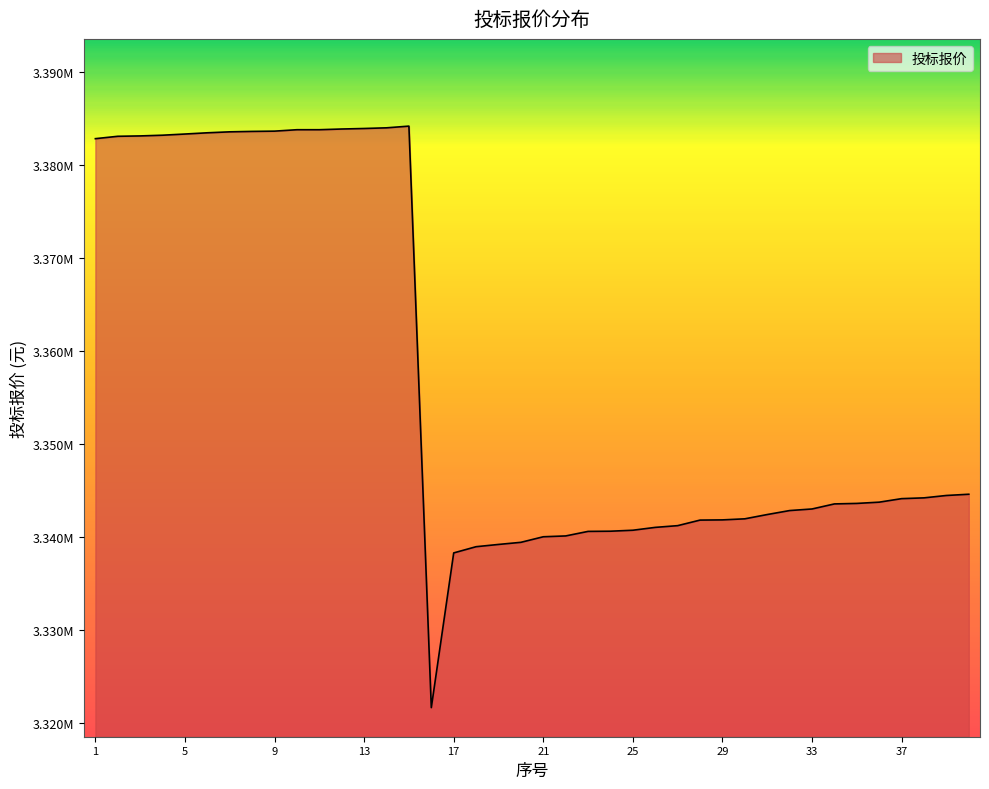

What is the difference between the maximum and minimum values?

62542.1